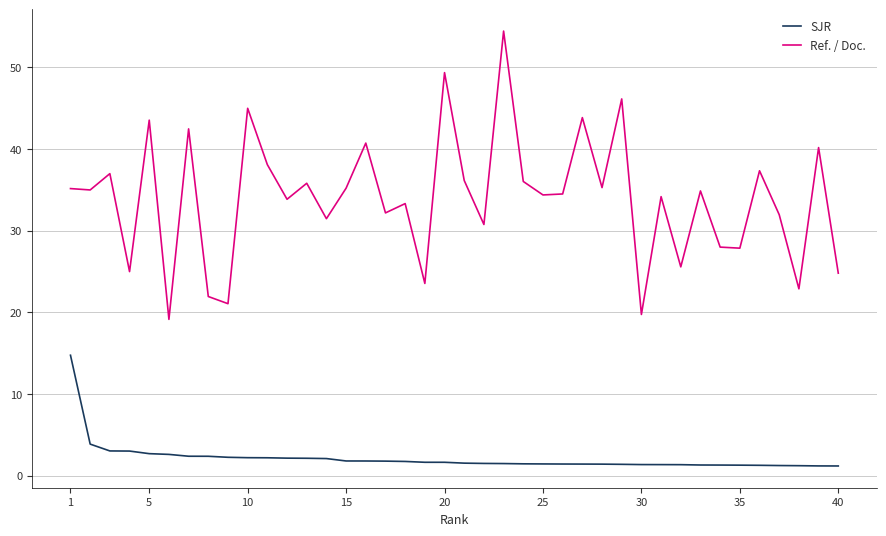

How many series are shown in this chart?

2